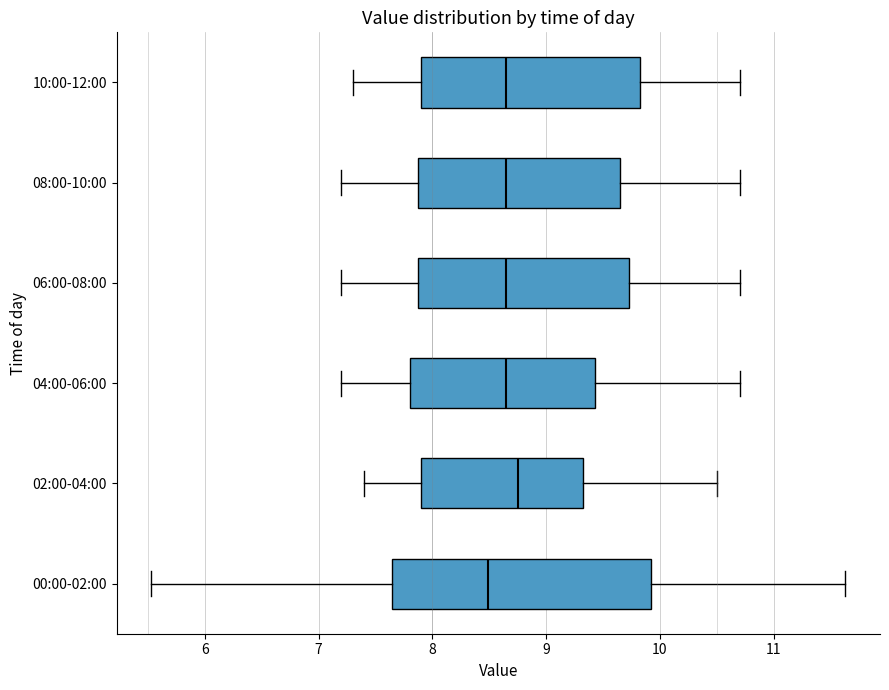

Which box has the furthest to the left median line?

00:00-02:00